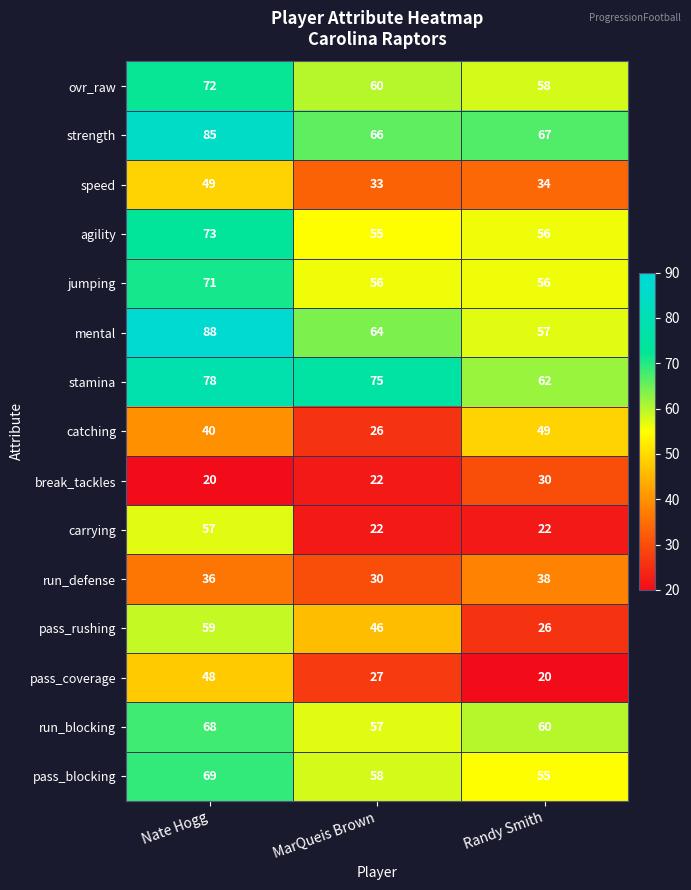

What is the sum of all pass_coverage values?

95